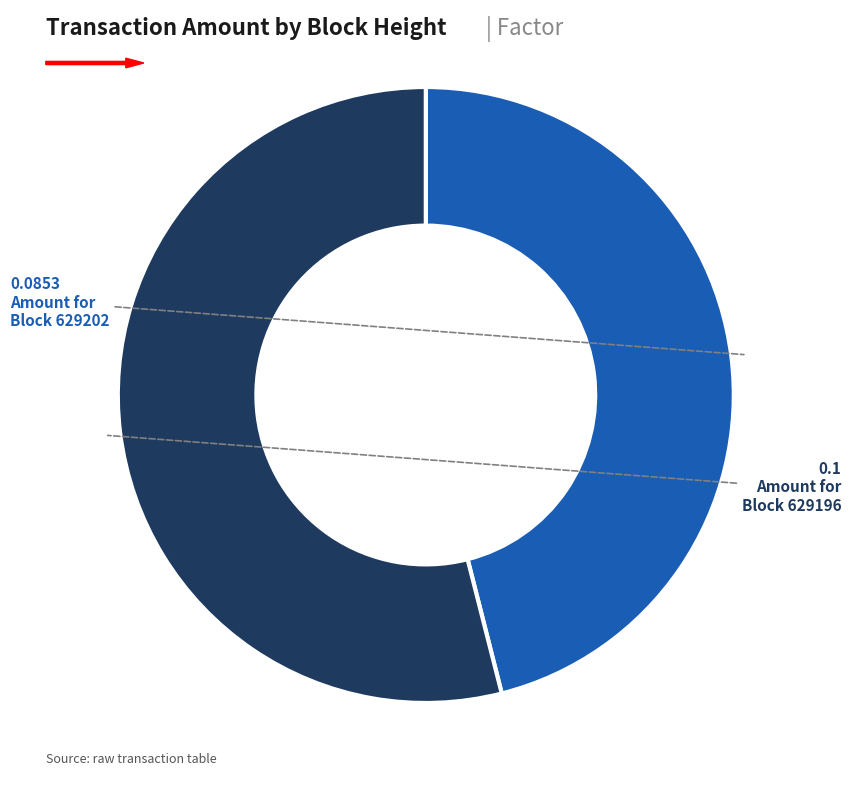

Count the number of slices in the pie.

2